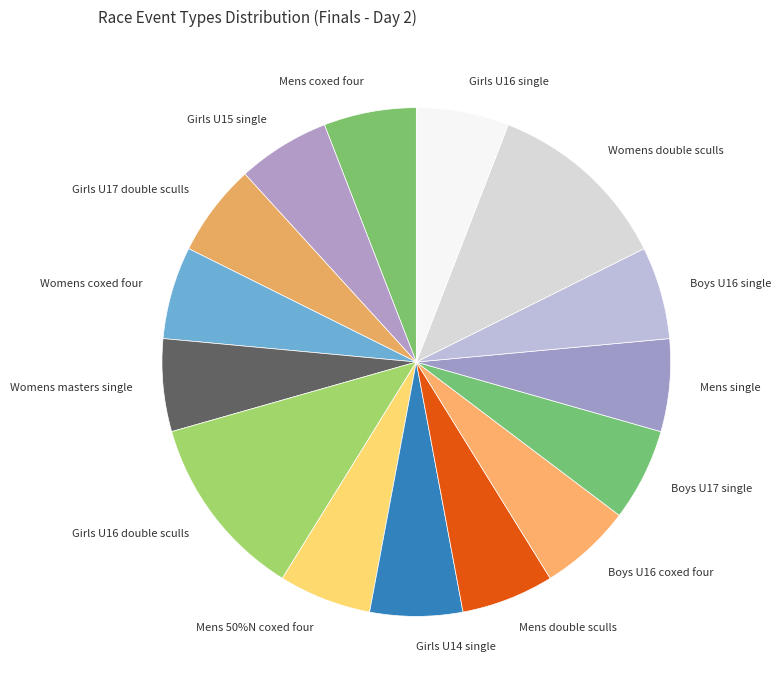

What percentage is the Mens coxed four slice, to the nearest percent?

6%